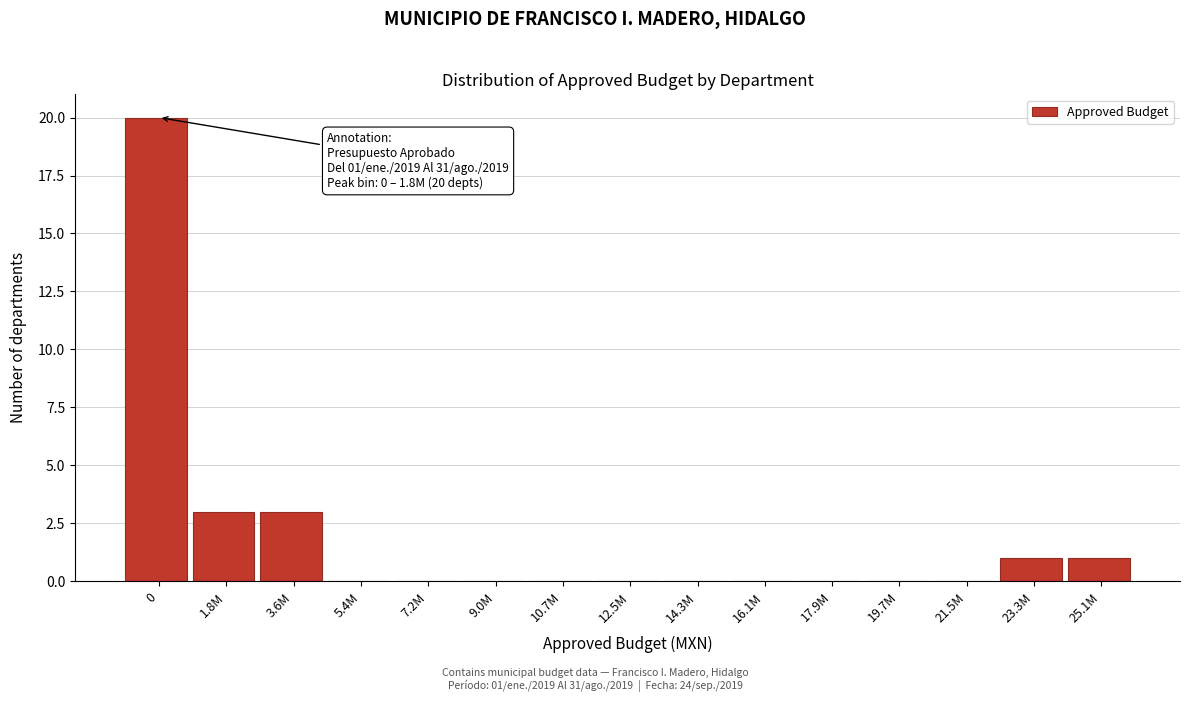

Reading right to left, what are all the values shown in this chart?

25.1M=1	23.3M=1	21.5M=0	19.7M=0	17.9M=0	16.1M=0	14.3M=0	12.5M=0	10.7M=0	9.0M=0	7.2M=0	5.4M=0	3.6M=3	1.8M=3	0=20